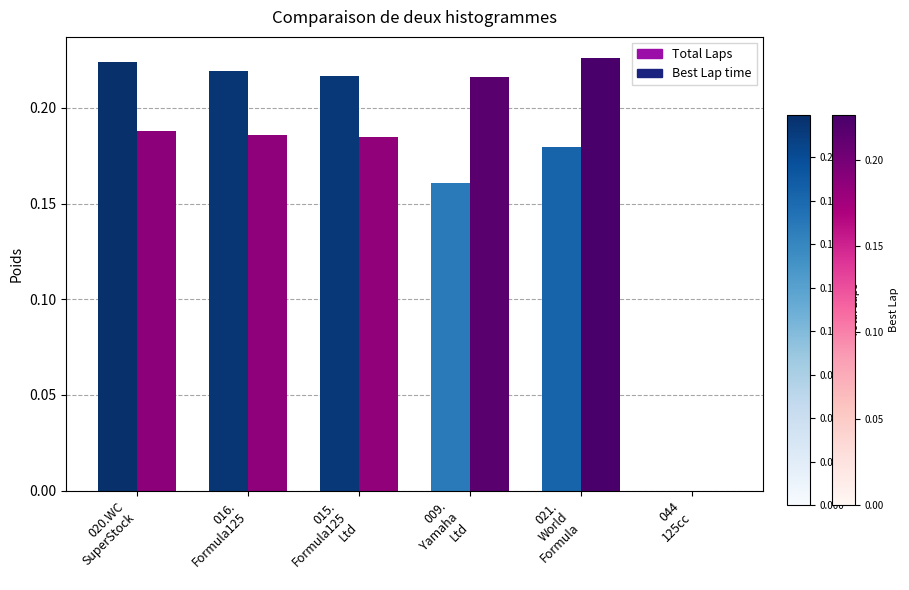

How many data points does each series have?

6